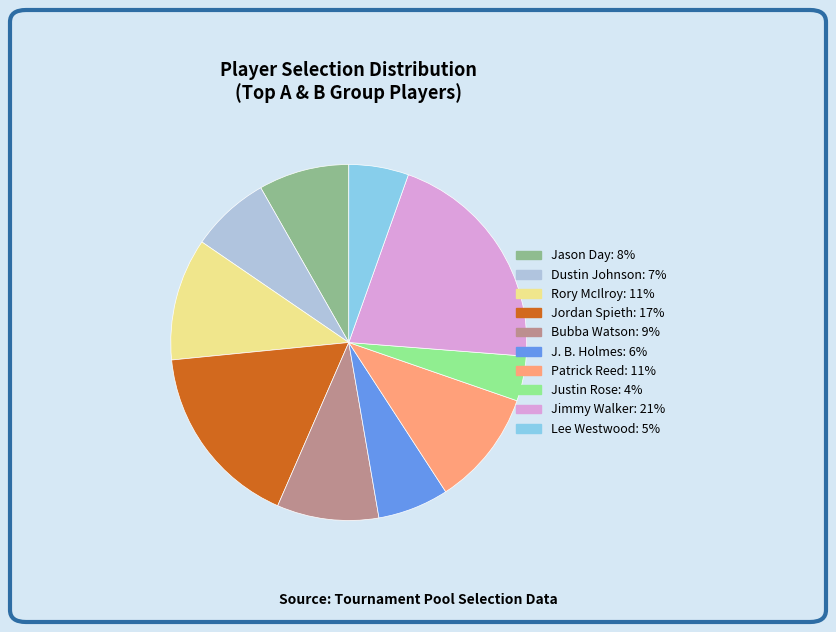

Between Justin Rose and Rory McIlroy, which is larger?

Rory McIlroy